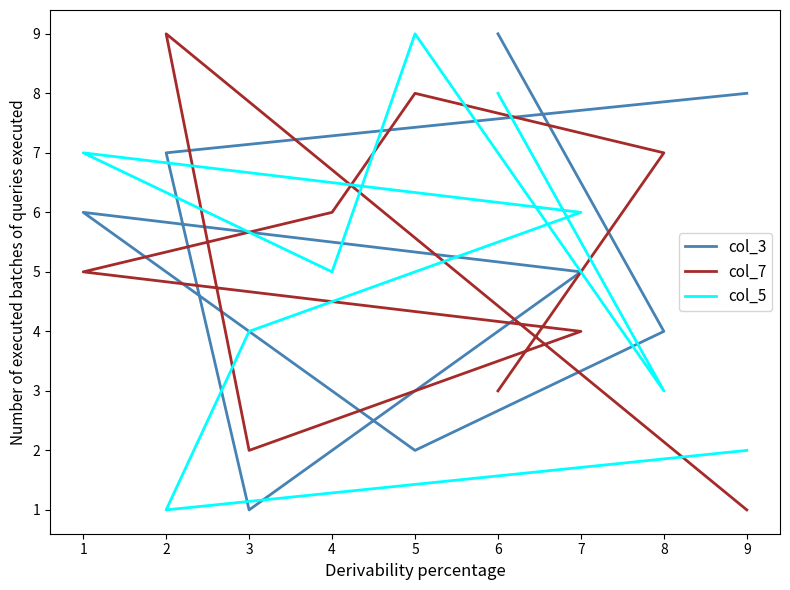

Which label corresponds to the smallest value in the chart?

3